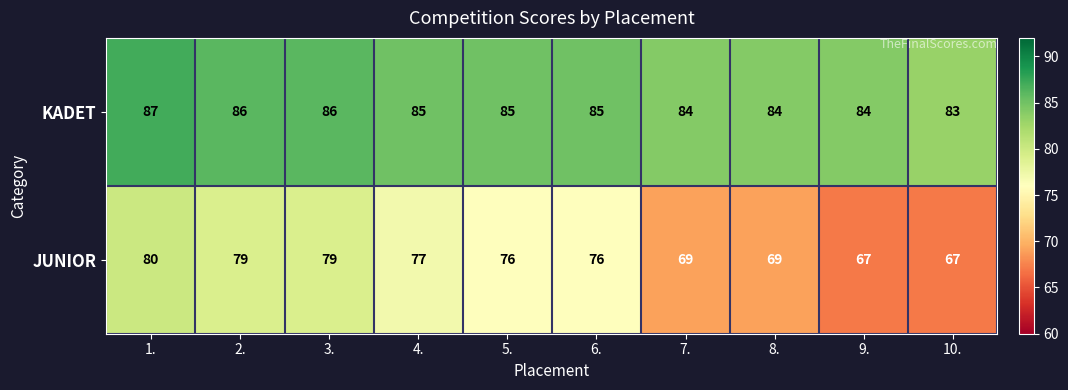

Where does the KADET series first go above 85?

1.